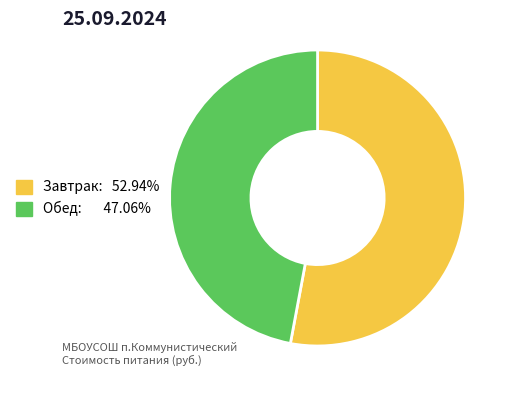

Is there any slice that represents more than half of the pie?

Yes